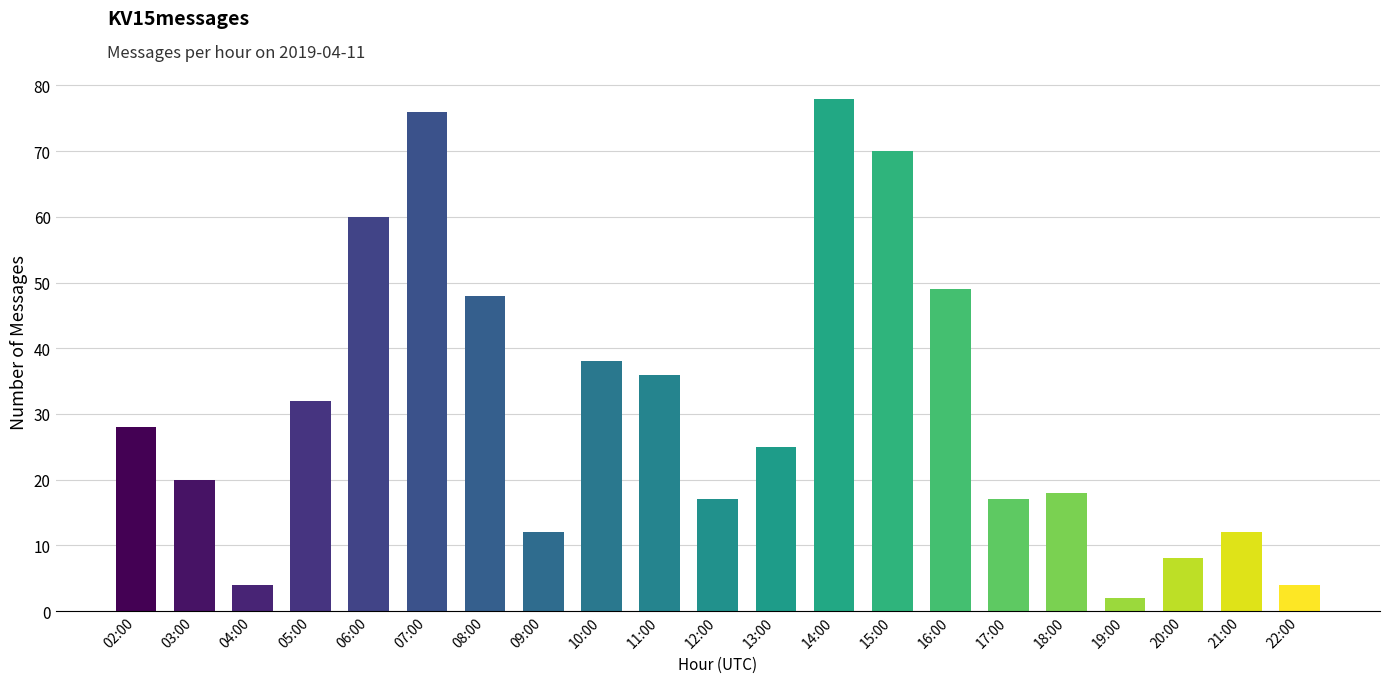

How many categories are shown in the chart?

21